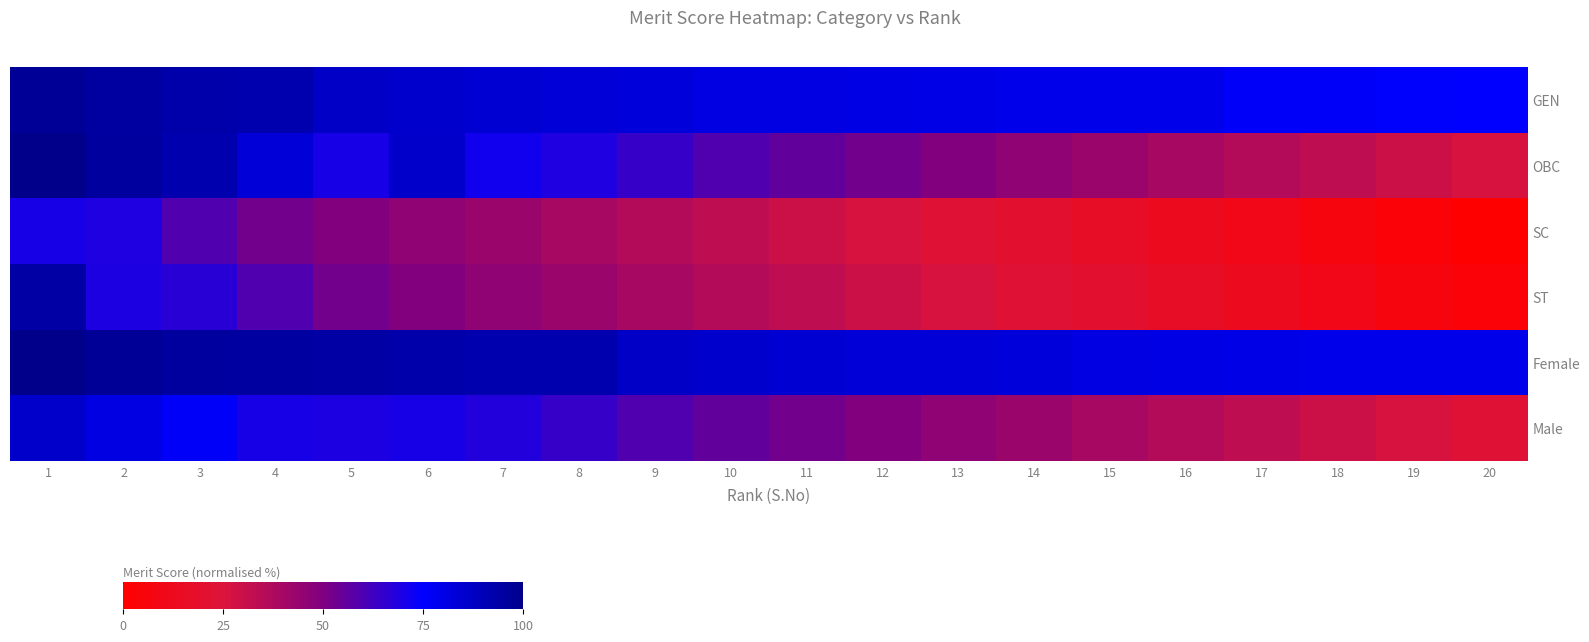

Rank the series at 2 from lowest to highest value.

SC, ST, Male, GEN, OBC, Female